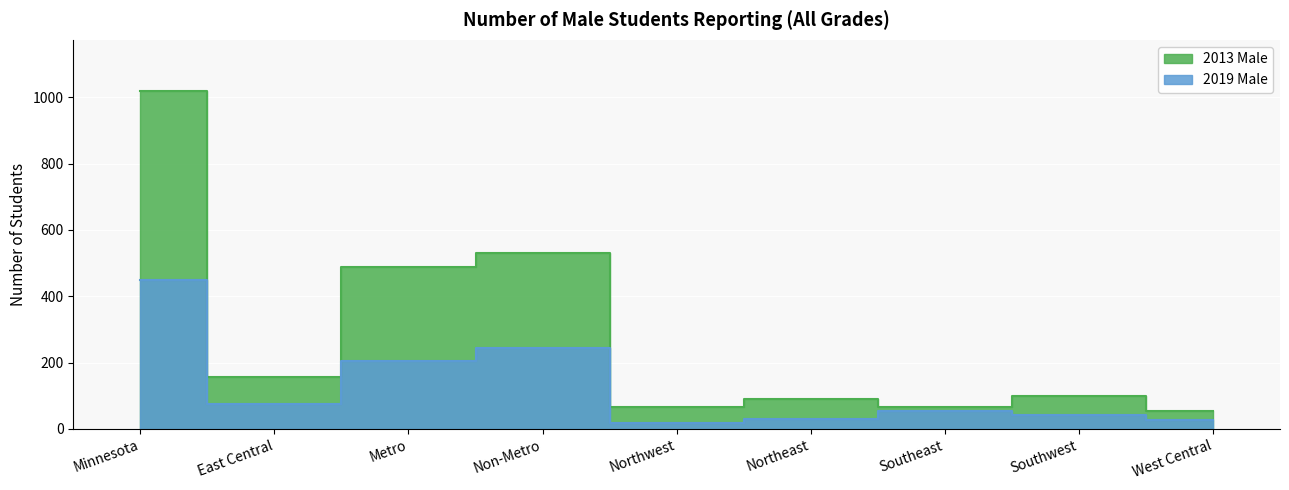

What is the value of the 2013 Male point at the 6th from the left?

90